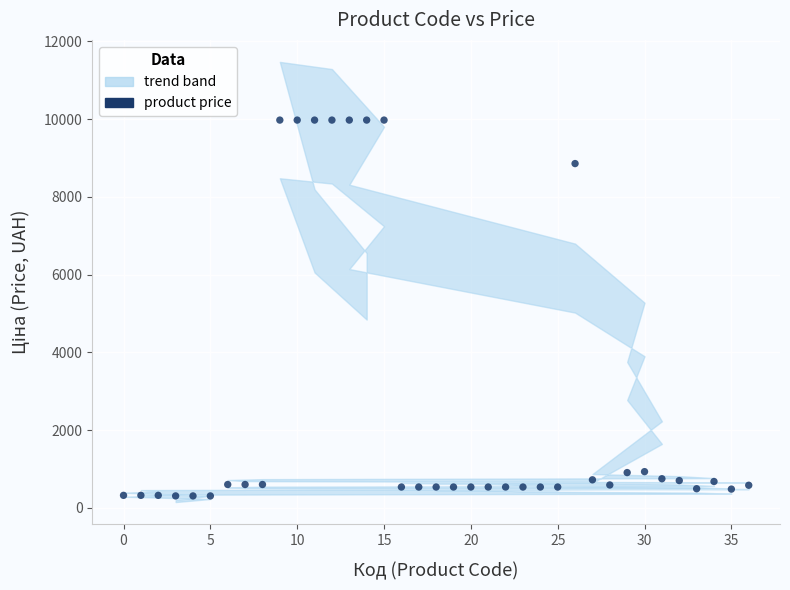

What Y value in the scatter plot is closest to 5142?

8856.7